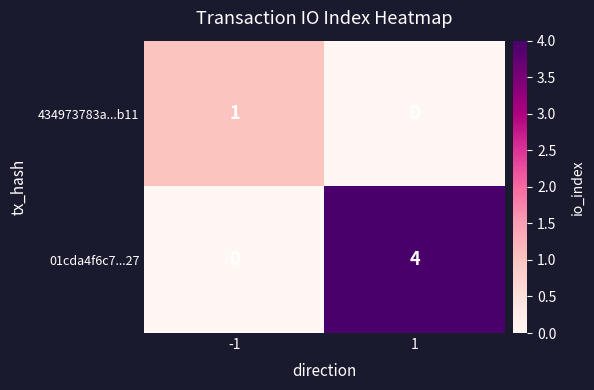

The value of 01cda4f6c7...27 at -1 is -2. True or false?

False